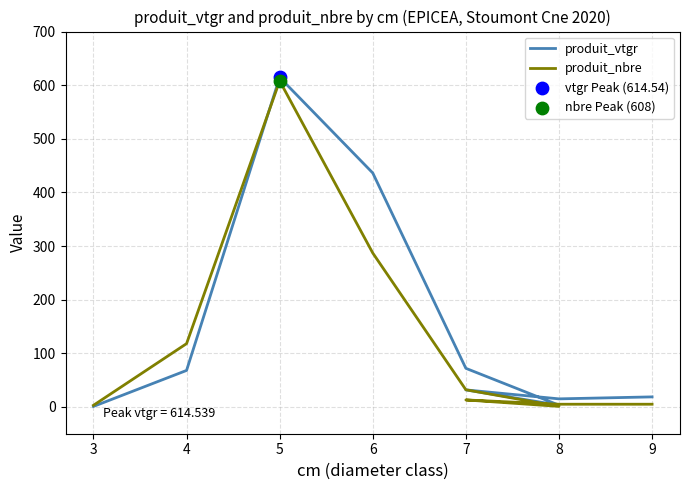

At how many categories does at least one series exceed 428?

2